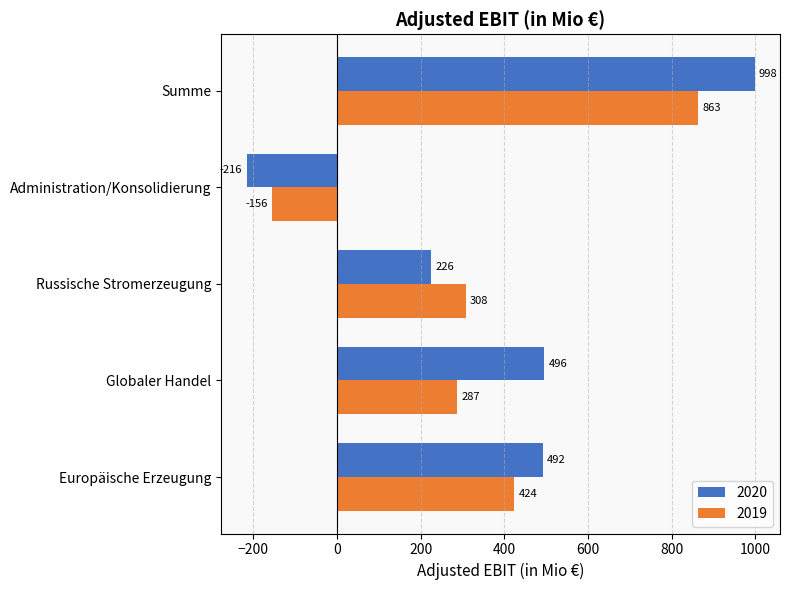

What is the difference between the 2019 values at Summe and Europäische Erzeugung?

439